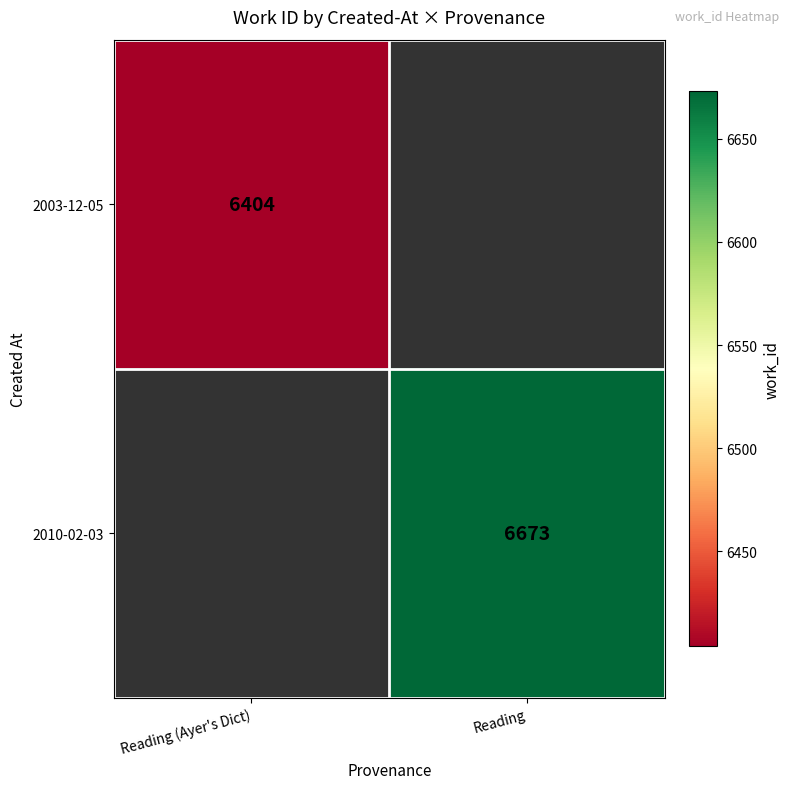

Is it true that 2010-02-03 equals 6673 at Reading?

True